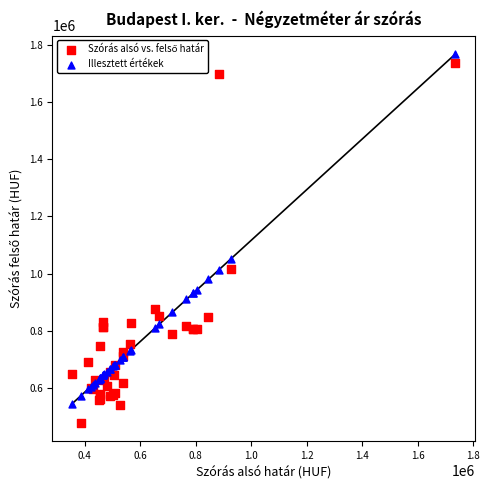

What is the X range (max minus min) for the scatter plot?

1382971.0